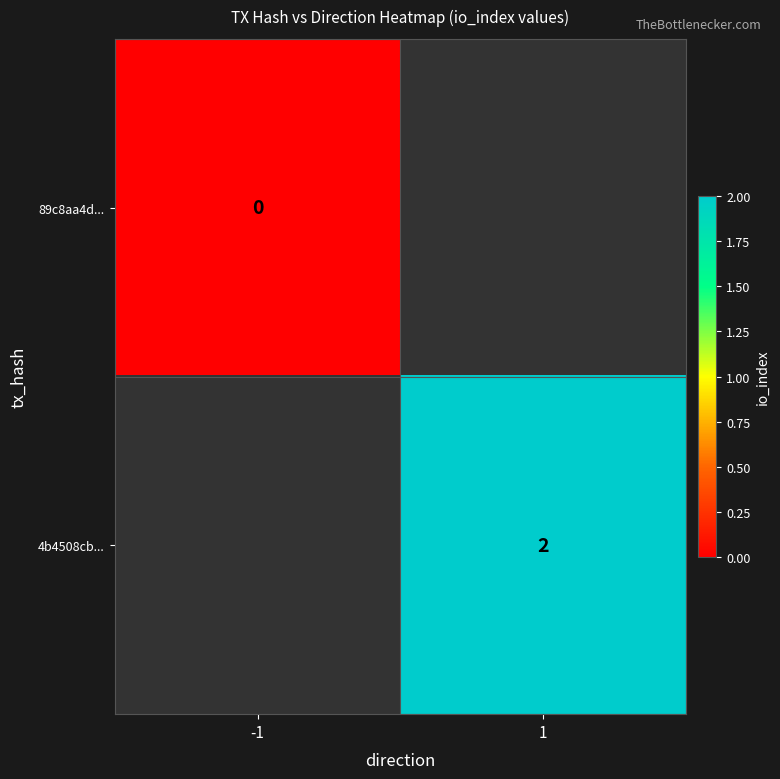

At which category does the chart reach its peak across all series?

1